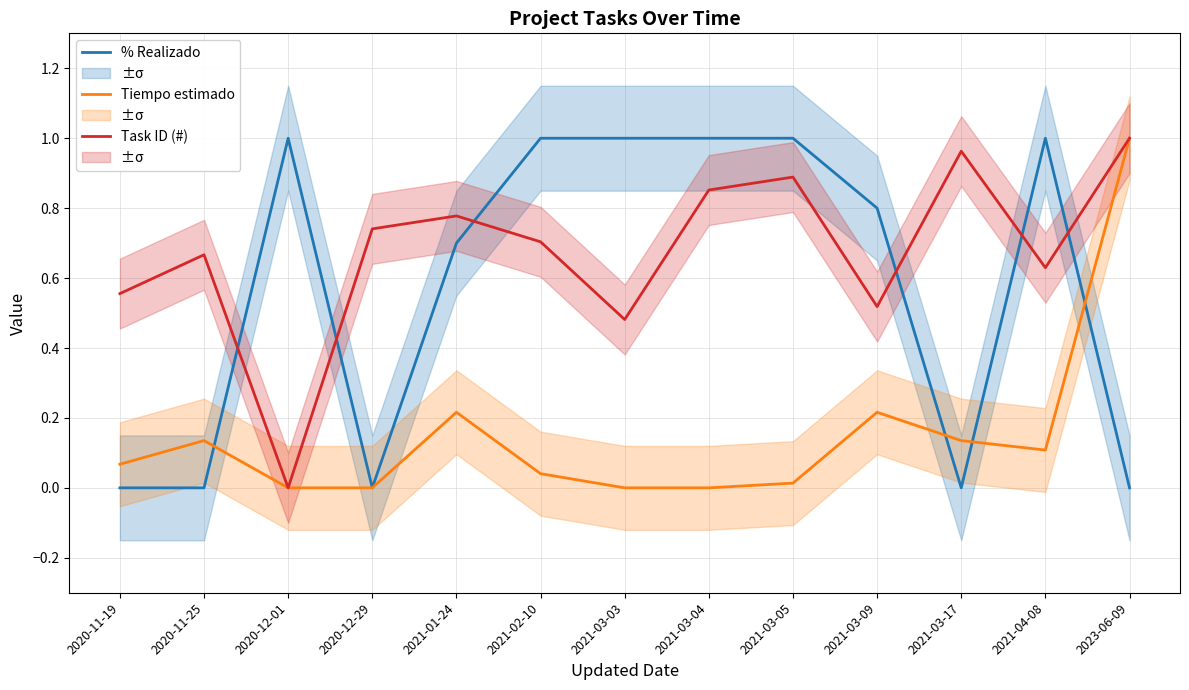

What is the difference between the second highest and second lowest values in the Tiempo estimado series?

0.2